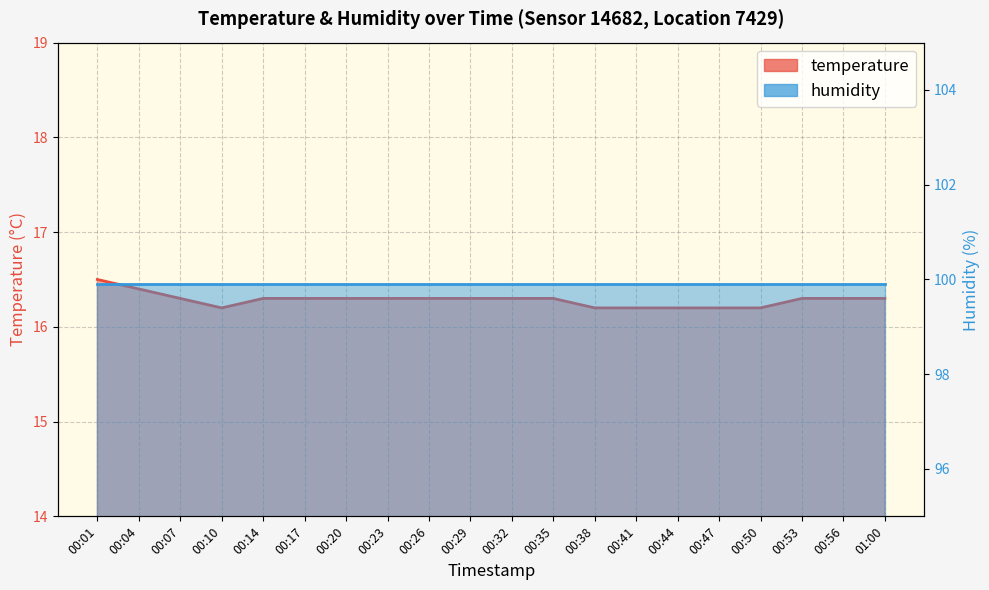

What is the smallest value displayed?

16.2